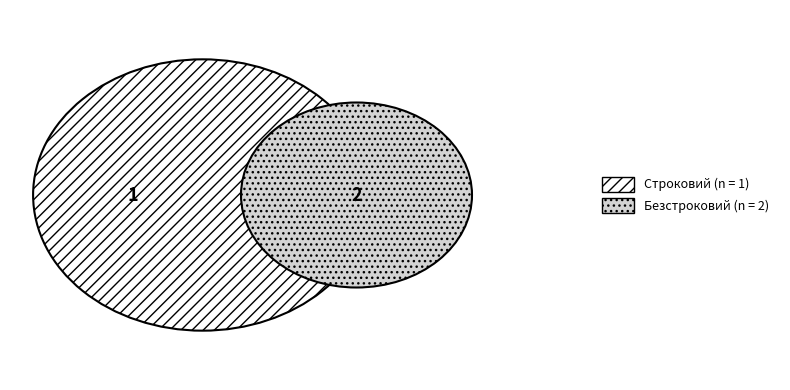

True or false: Безстроковий accounts for 67% of the total.

True